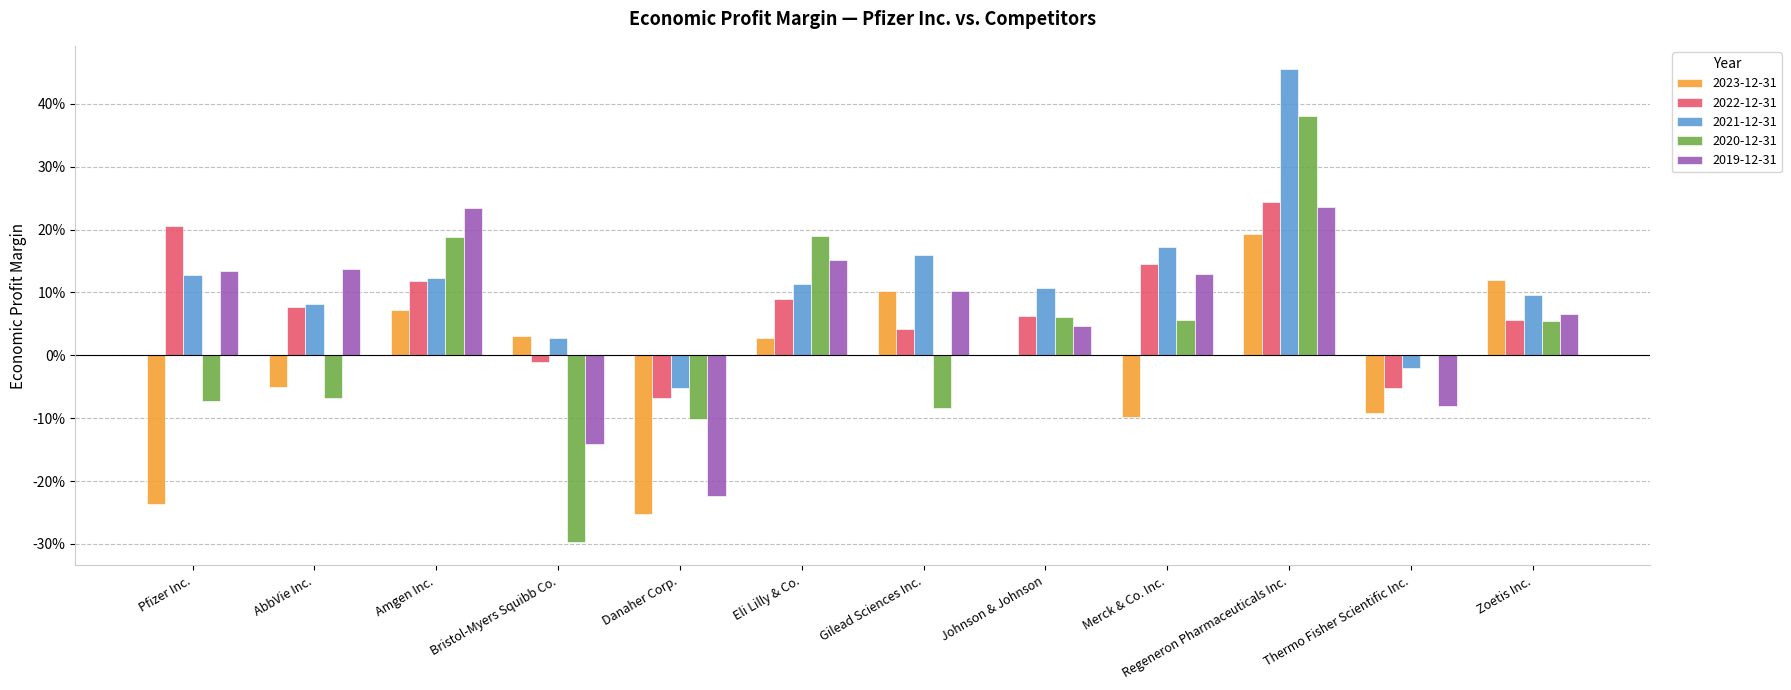

What are all the series names shown in the legend?

2023-12-31, 2022-12-31, 2021-12-31, 2020-12-31, 2019-12-31